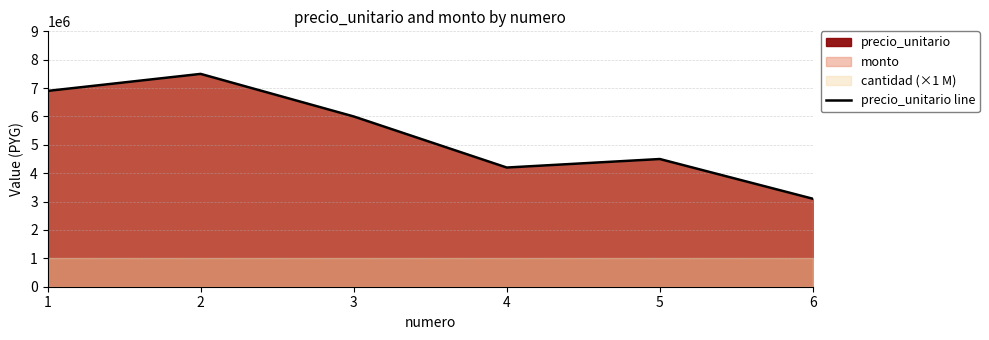

List the labels in order of value, smallest first.

6, 4, 5, 3, 1, 2